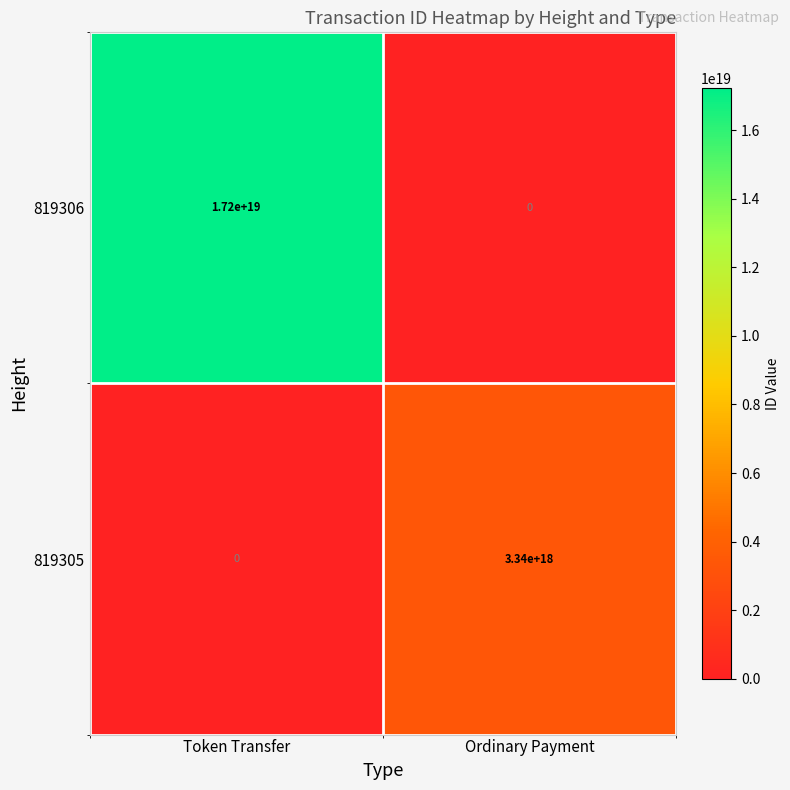

How many distinct data groups are displayed?

2